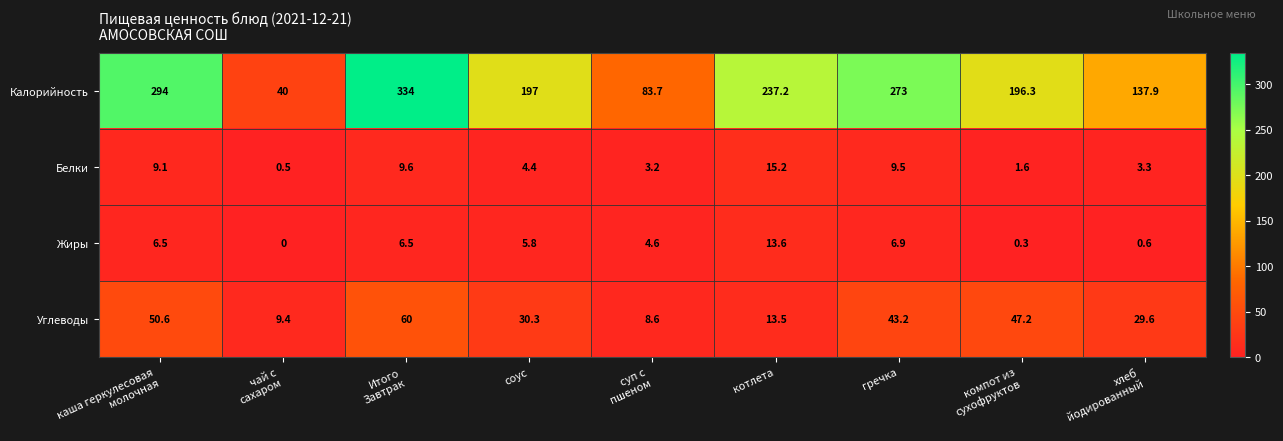

What is the average value of the Жиры series?

5.0